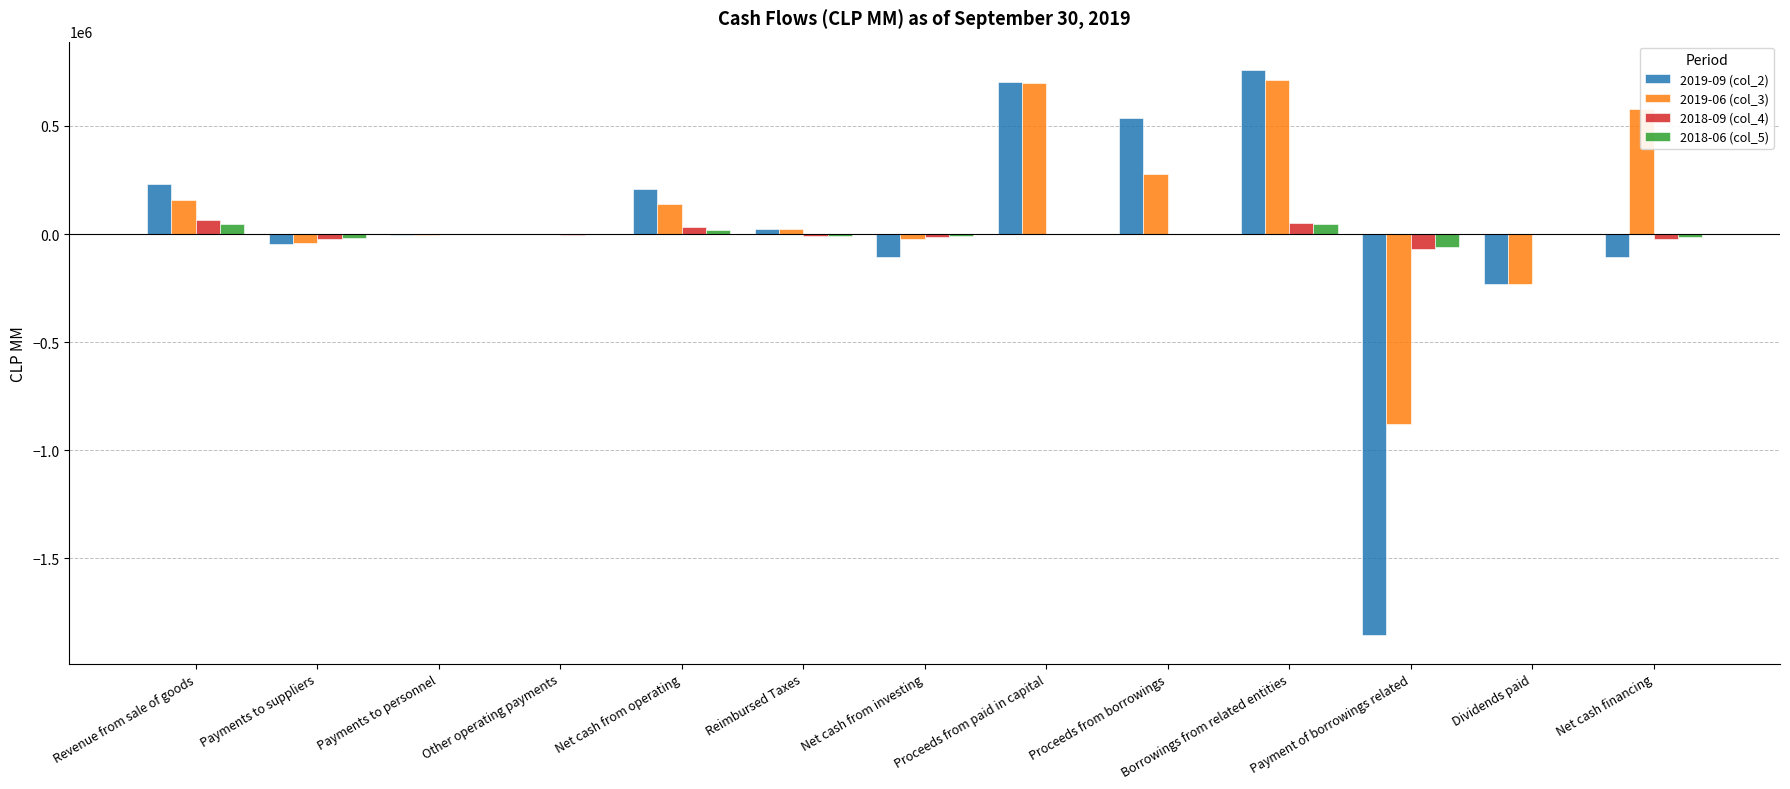

What are all the series names shown in the legend?

2019-09 (col_2), 2019-06 (col_3), 2018-09 (col_4), 2018-06 (col_5)